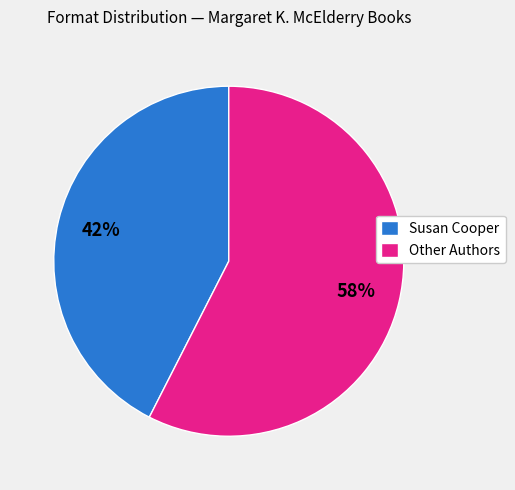

Between Susan Cooper and Other Authors, which is larger?

Other Authors